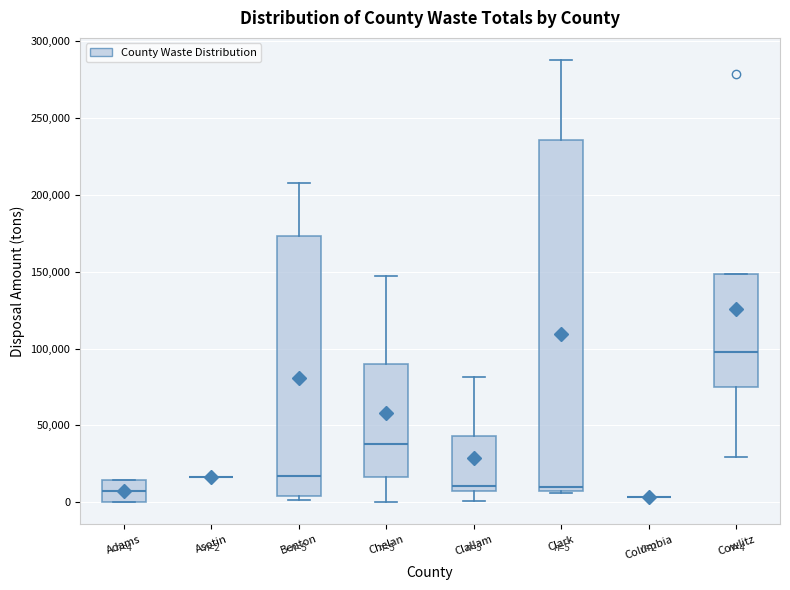

Comparing the boxes themselves (not the whiskers), which one is the tallest?

Clark